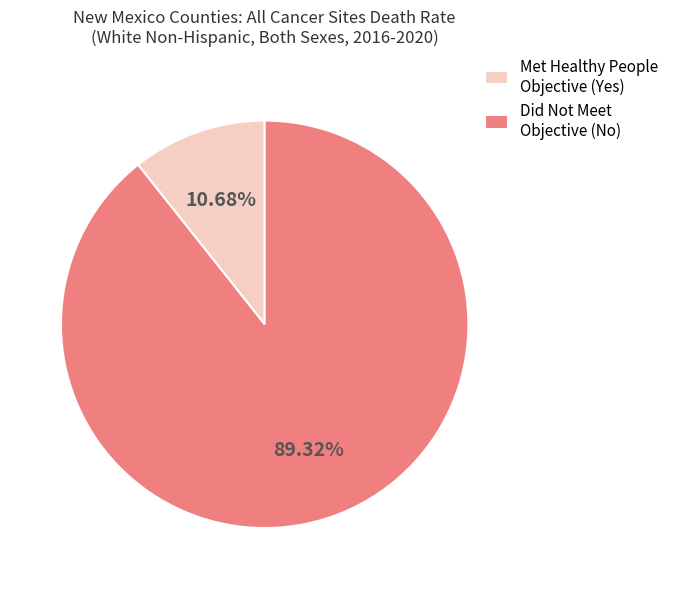

Is Did Not Meet Objective (No) the majority of the pie?

Yes